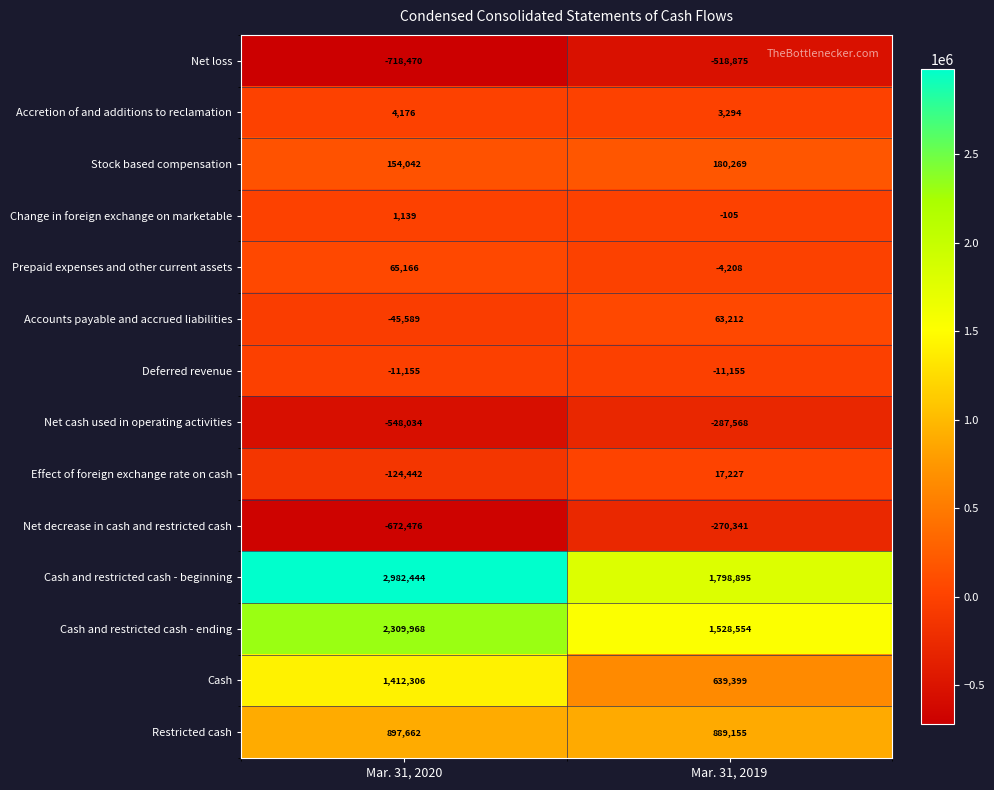

Which label corresponds to the smallest value in the chart?

Mar. 31, 2020